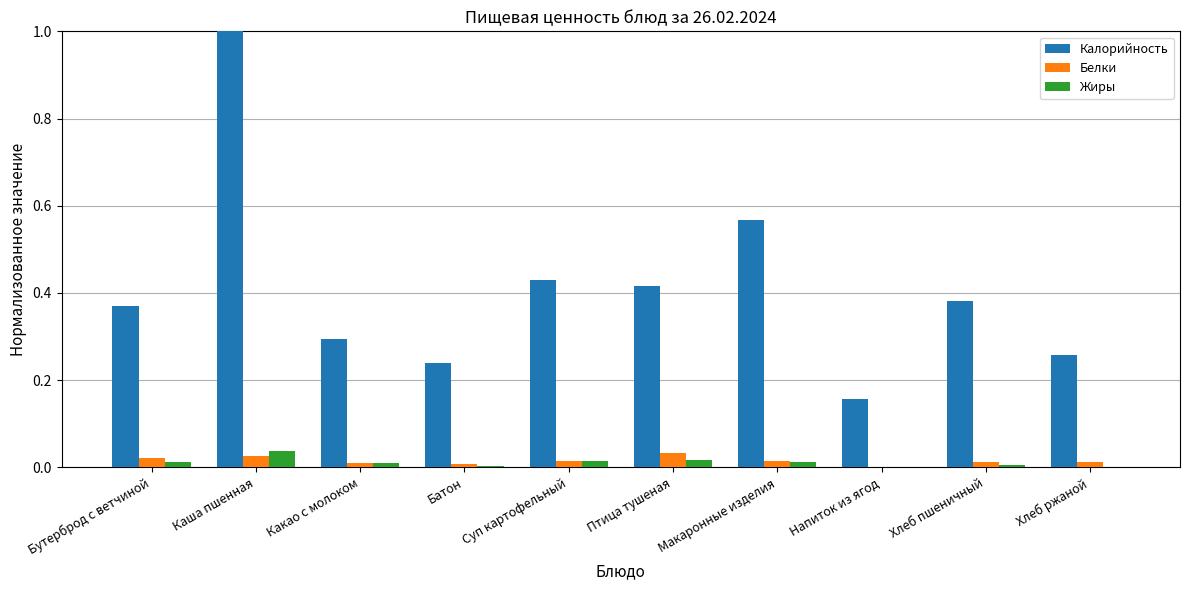

What is the sum of all Жиры values?

0.1